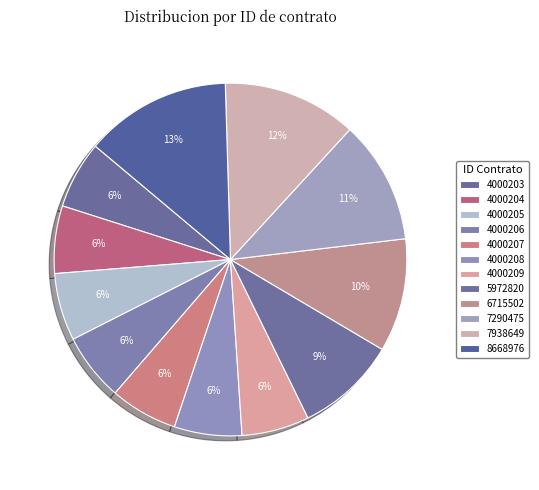

To the nearest percent, what is the difference between the 4000207 and 7938649 slice percentages?

6%